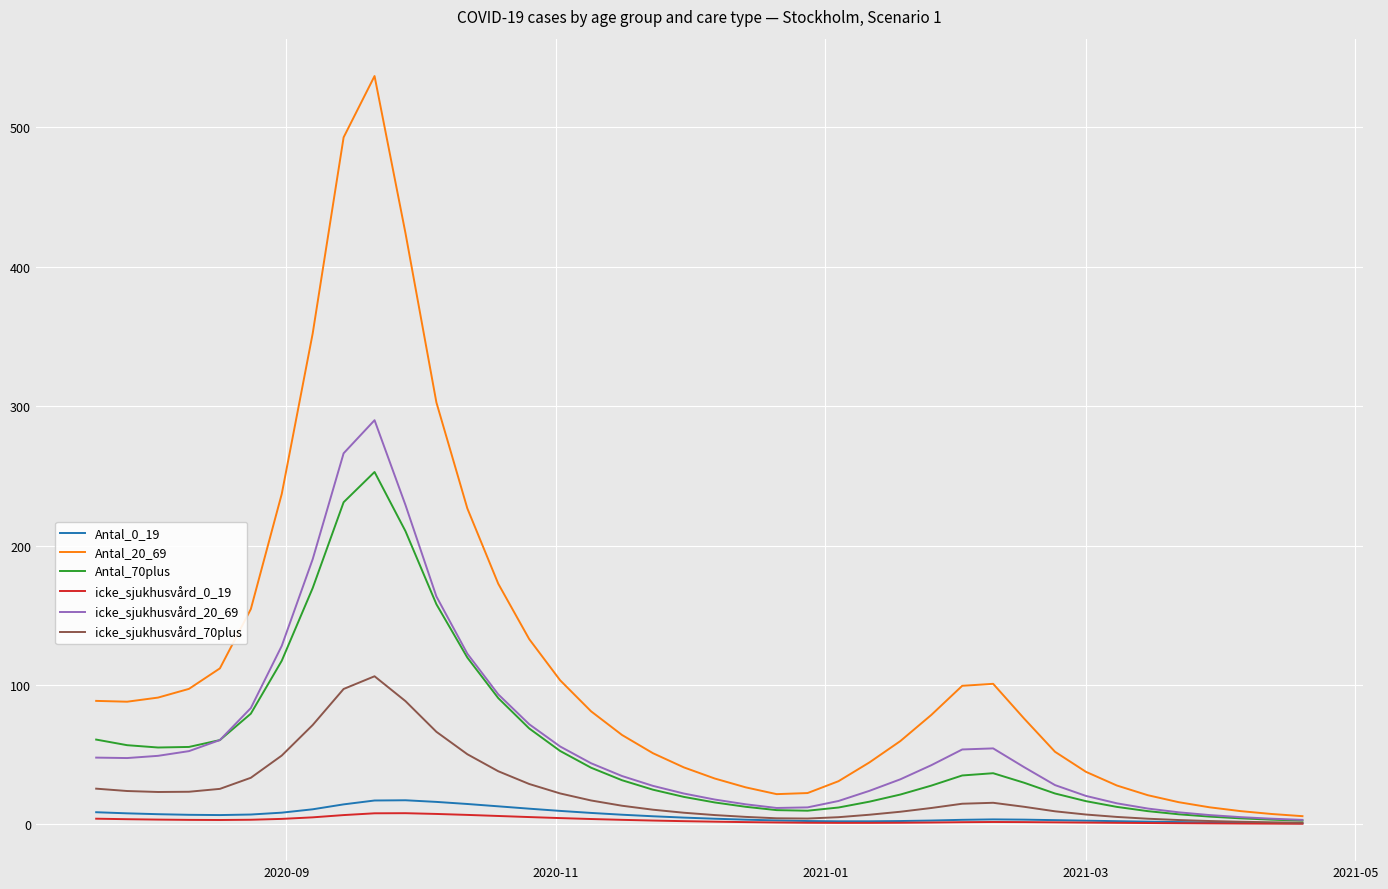

Which series has the largest range (max minus min)?

Antal_20_69